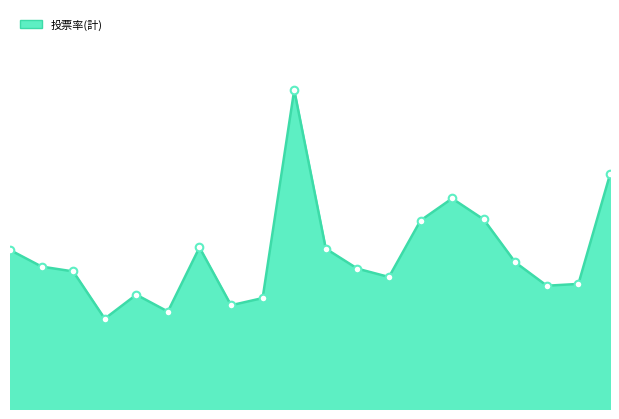

Does the chart have visible grid lines?

No